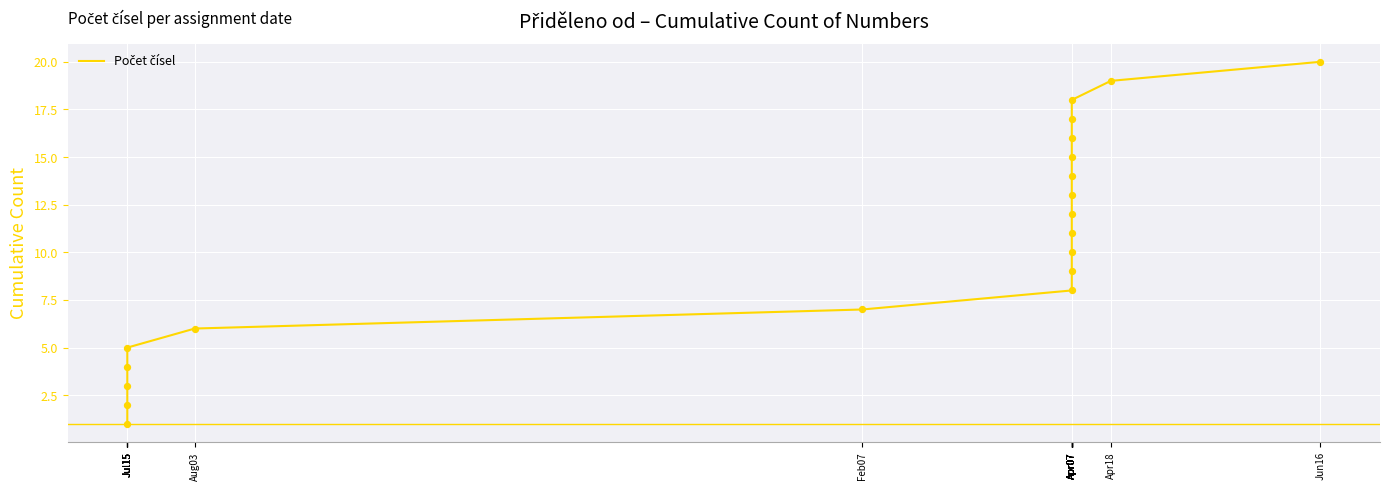

Approximately how many times larger is the value at Apr07 compared to Feb07?

1.6